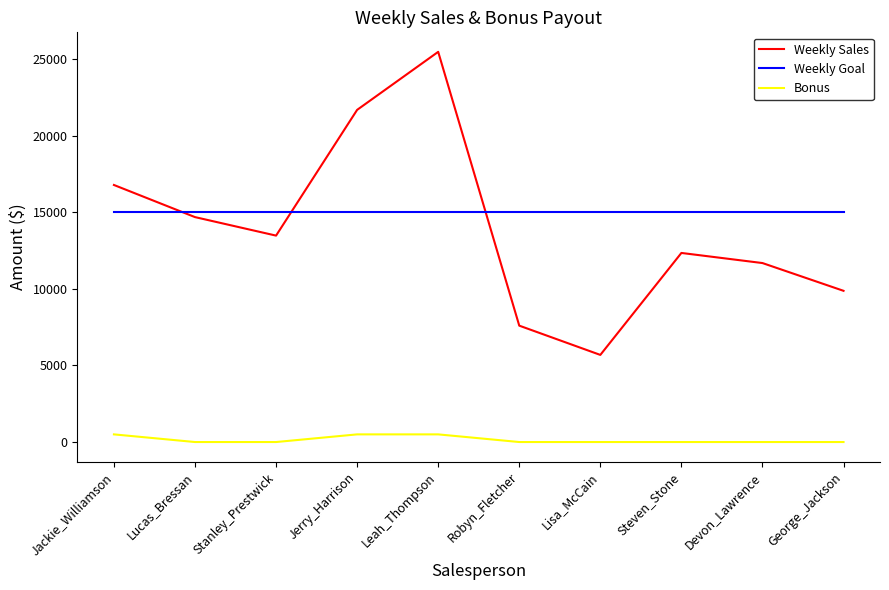

At which label does Weekly Sales reach its peak?

Leah_Thompson